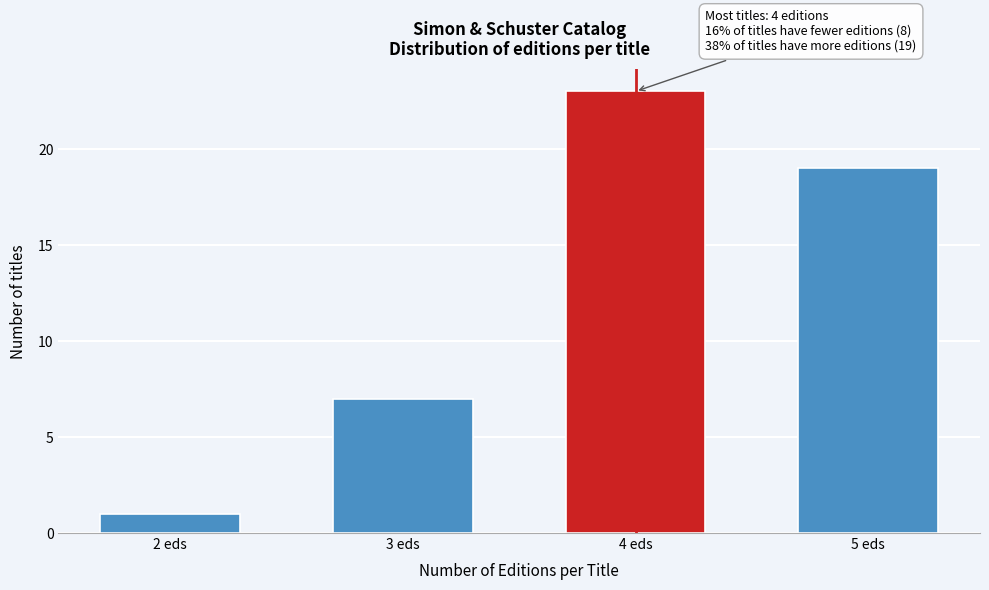

Reading right to left, transcribe all the data shown in this chart.

5 eds=19	4 eds=23	3 eds=7	2 eds=1